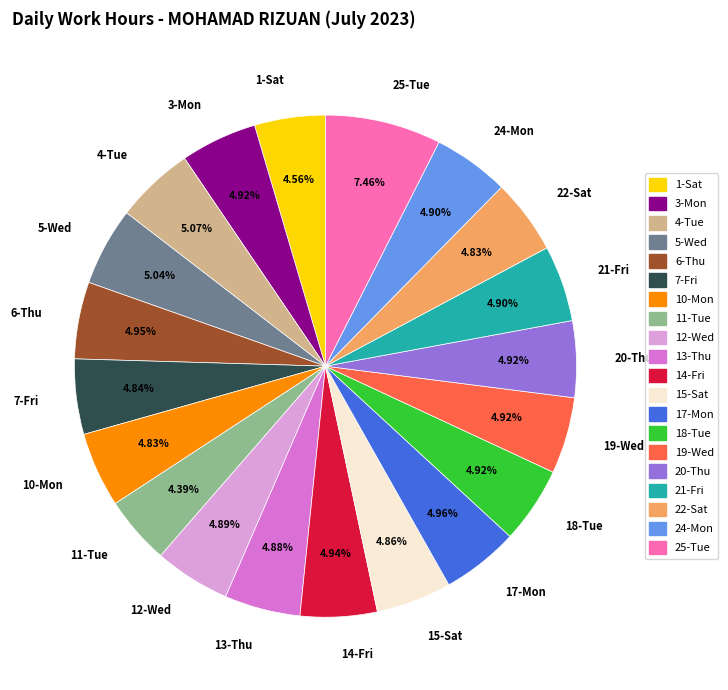

How much of the chart is everything except 19-Wed?

95.1%